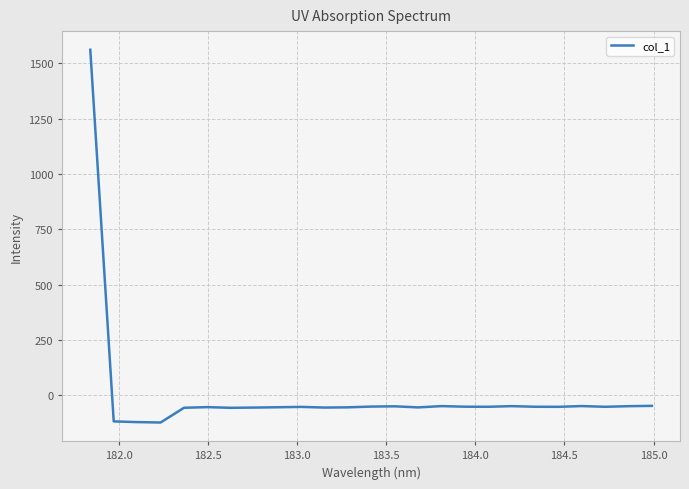

What is the minimum value shown in the chart?

-122.3